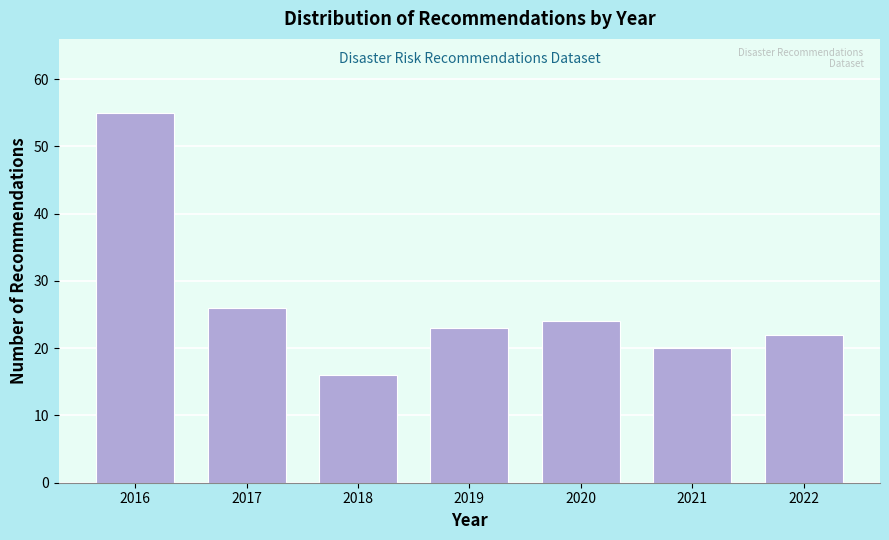

Reading left to right, list all the values displayed in this chart.

55	26	16	23	24	20	22